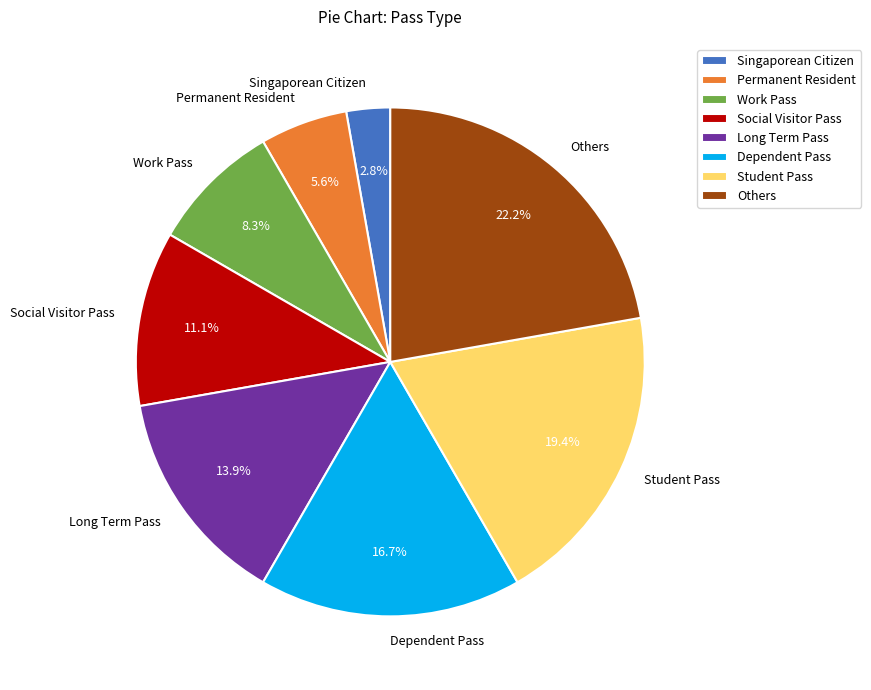

Combined, what portion of the pie is Others and Permanent Resident?

27.8%